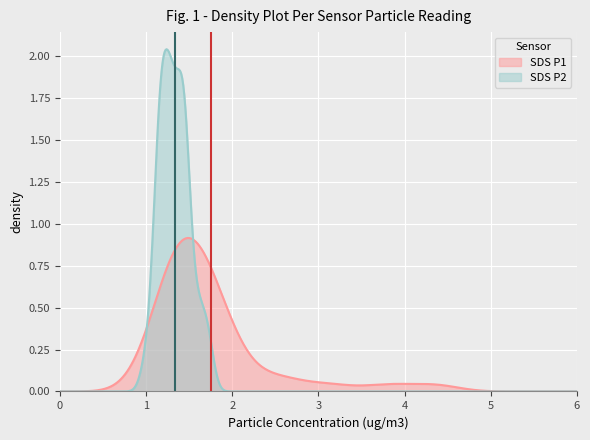

Which series has the largest range (max minus min)?

SDS P2